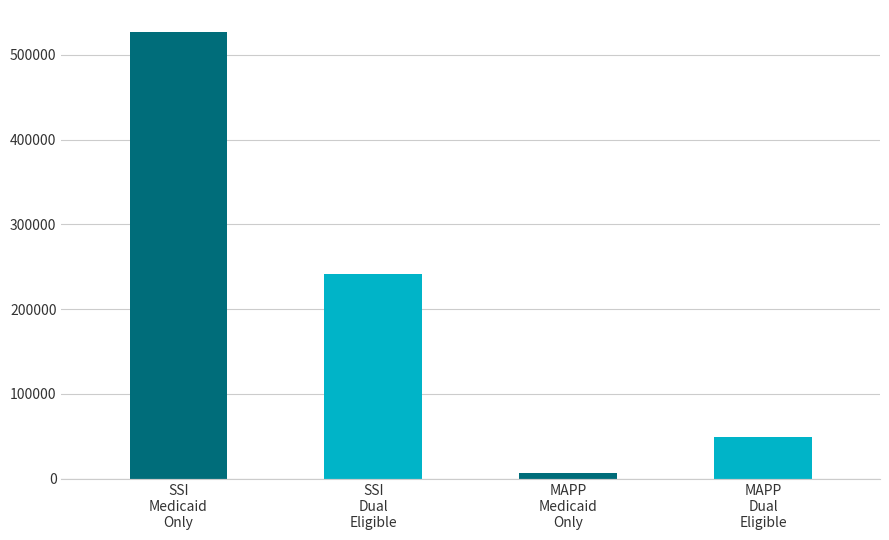

Rank the categories by value from lowest to highest.

MAPP
Medicaid
Only, MAPP
Dual
Eligible, SSI
Dual
Eligible, SSI
Medicaid
Only